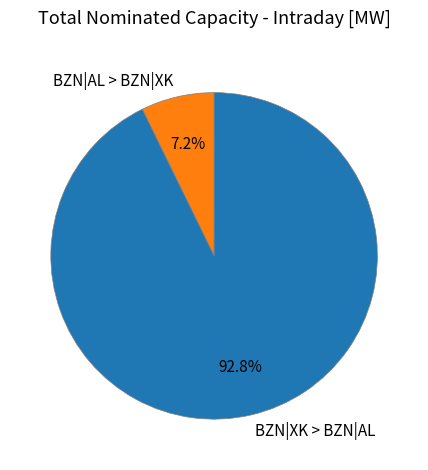

Which slice is the largest?

BZN|XK > BZN|AL